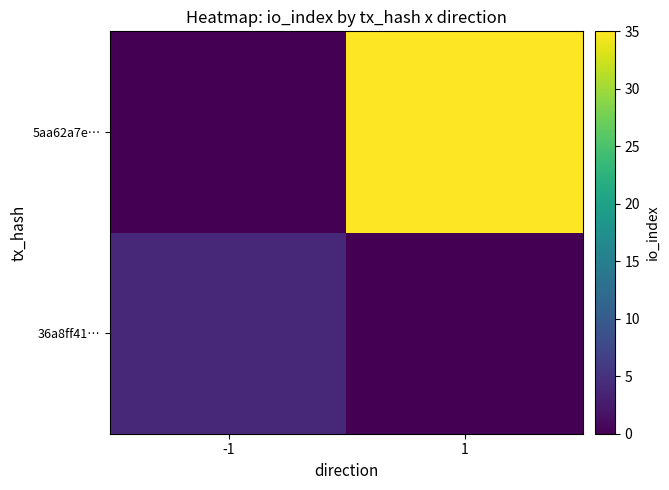

Which category has the highest value across all series?

1